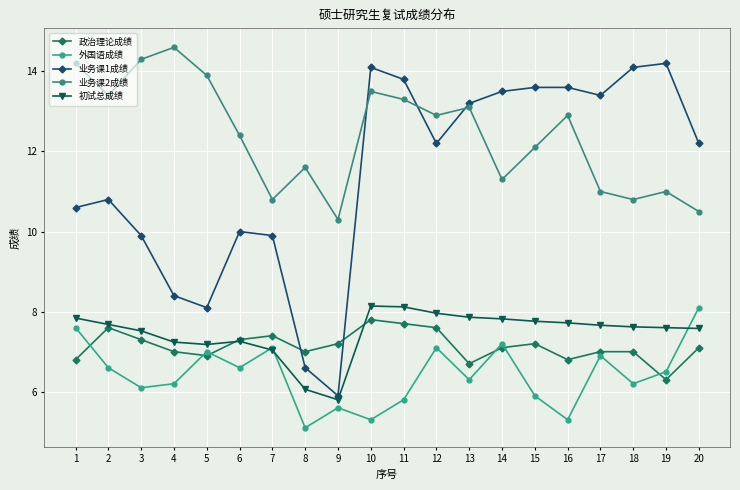

Does the chart have visible grid lines?

Yes